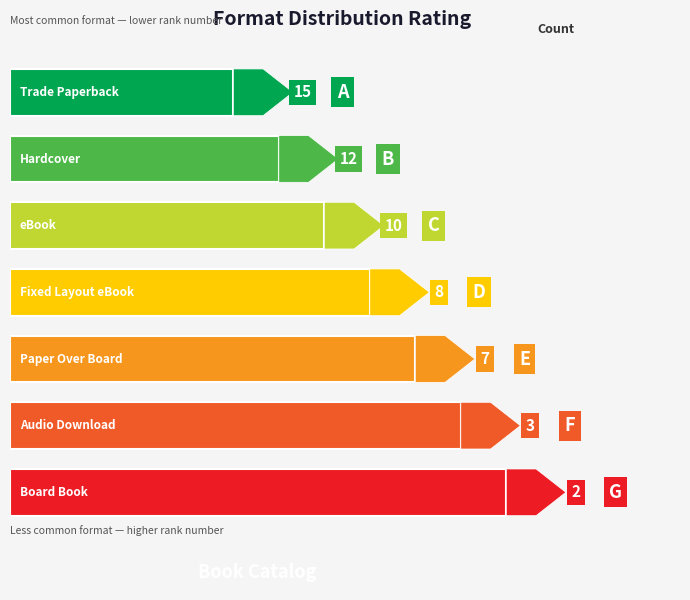

What is the change in value from Trade Paperback to Paper Over Board?

-8